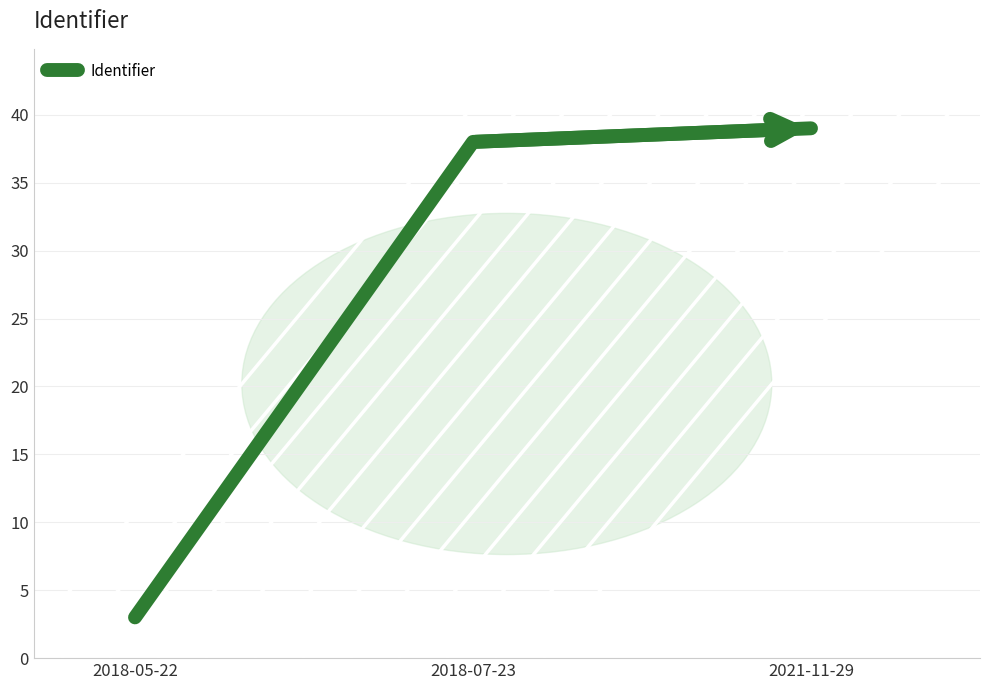

List the labels in order of value, largest first.

2021-11-29, 2018-07-23, 2018-05-22